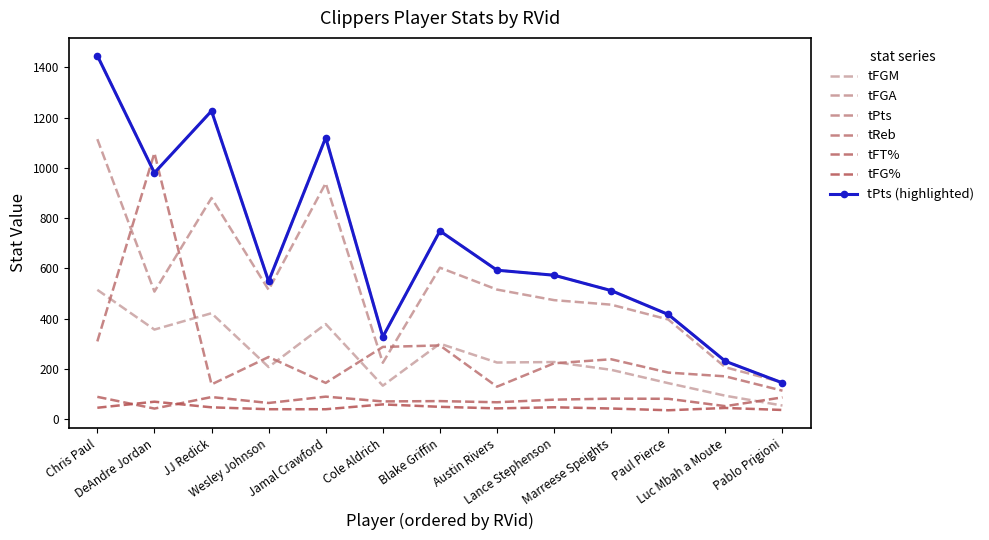

The value of tFGA at Luc Mbah a Moute is 207.0. True or false?

True